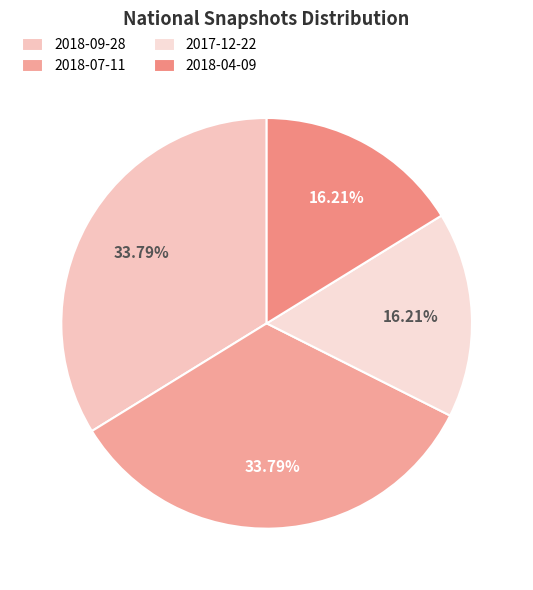

Count the number of slices in the pie.

4